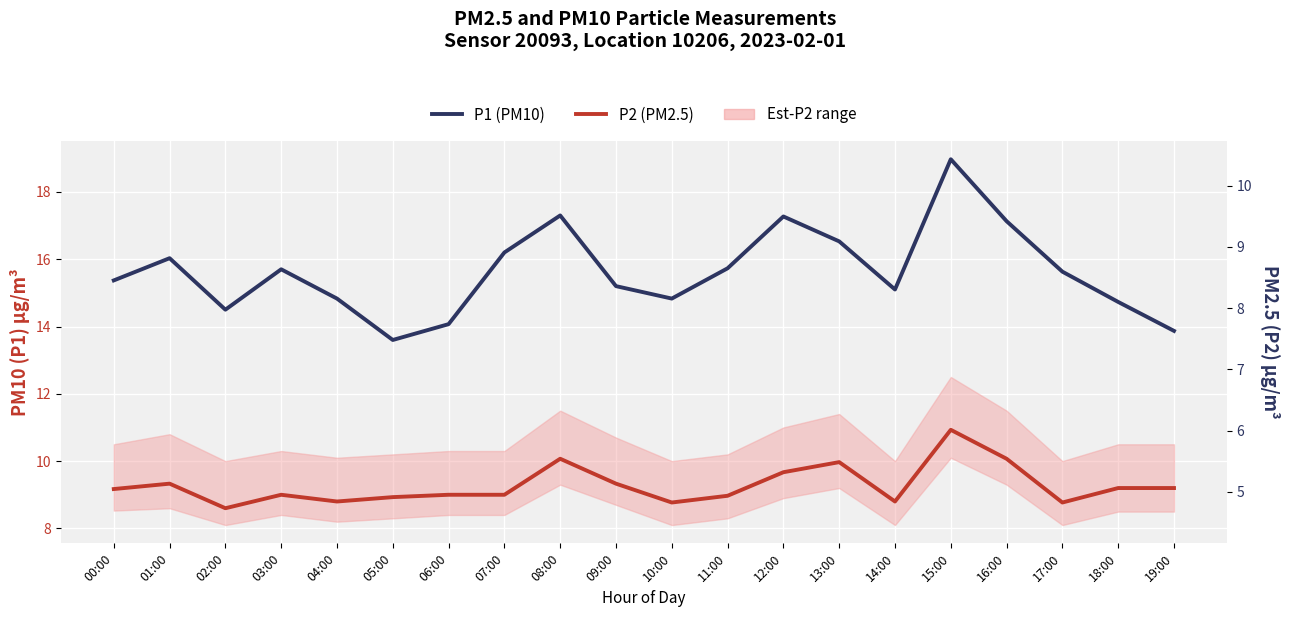

Is this an area chart (filled region under the line)?

No